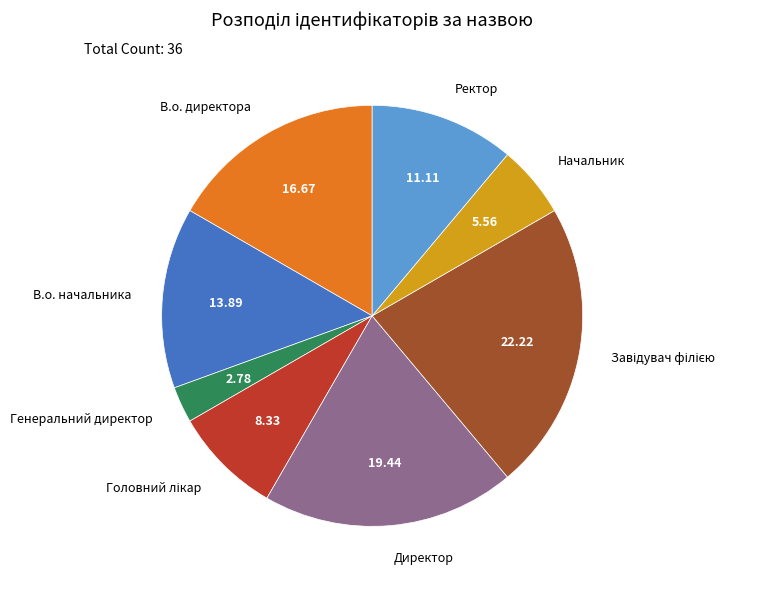

What is the smallest slice in the pie chart?

Генеральний директор